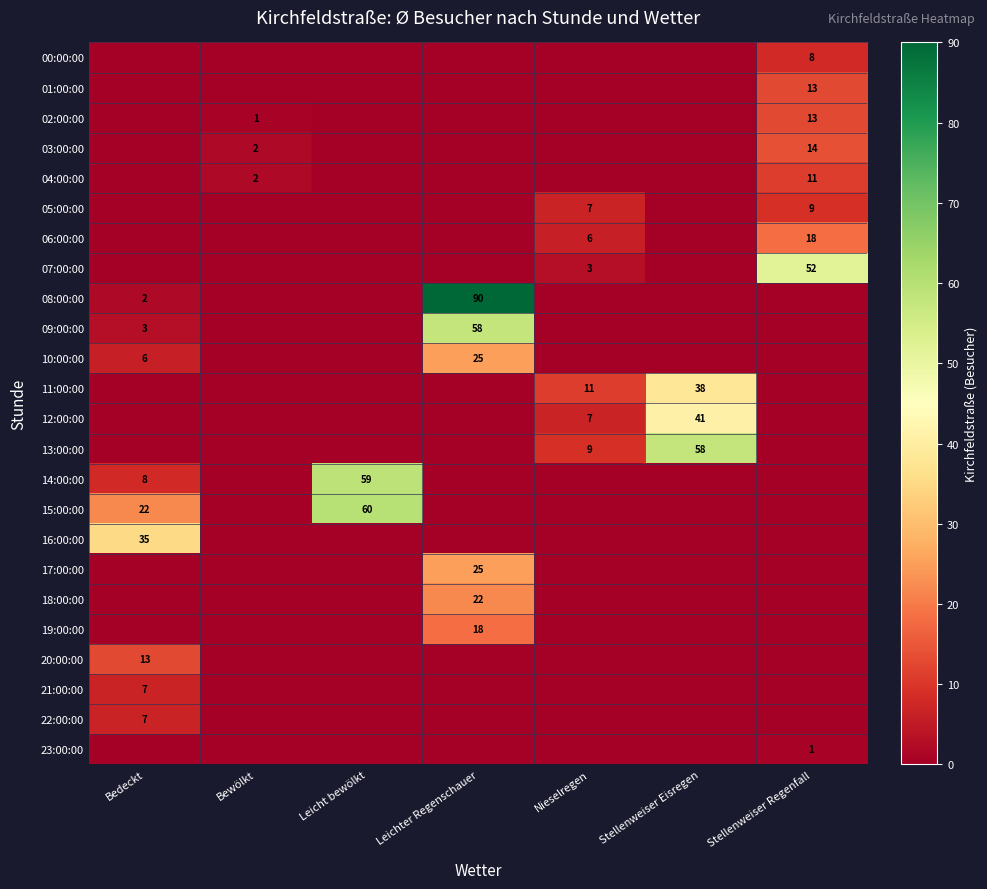

Is it true that 17:00:00 equals 25 at Leichter Regenschauer?

True